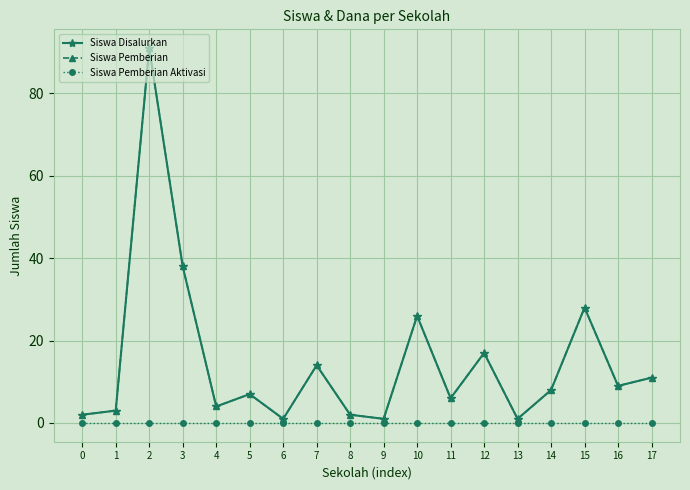

Is this an area chart (filled region under the line)?

No